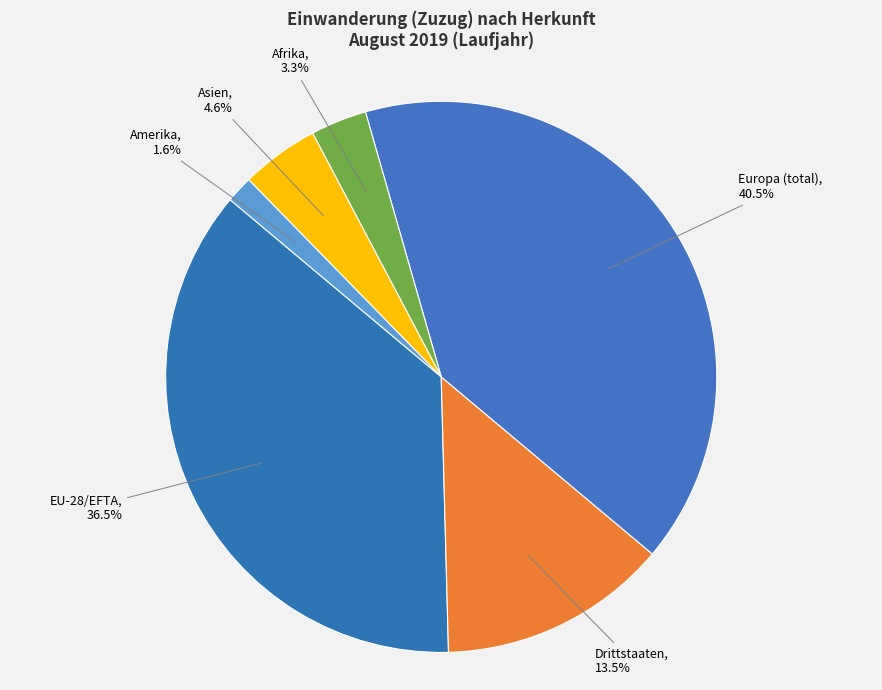

To the nearest percent, what is the difference between the largest and smallest slice percentages?

39%